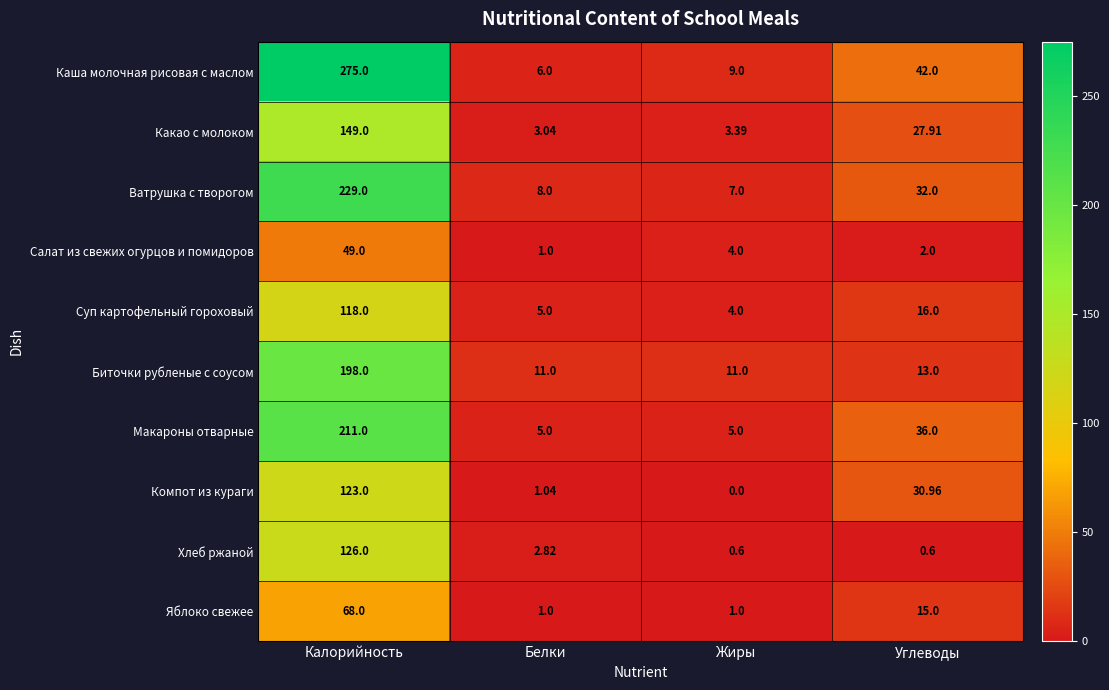

List the series in order of their peak value, lowest first.

Салат из свежих огурцов и помидоров, Яблоко свежее, Суп картофельный гороховый, Компот из кураги, Хлеб ржаной, Какао с молоком, Биточки рубленые с соусом, Макароны отварные, Ватрушка с творогом, Каша молочная рисовая с маслом